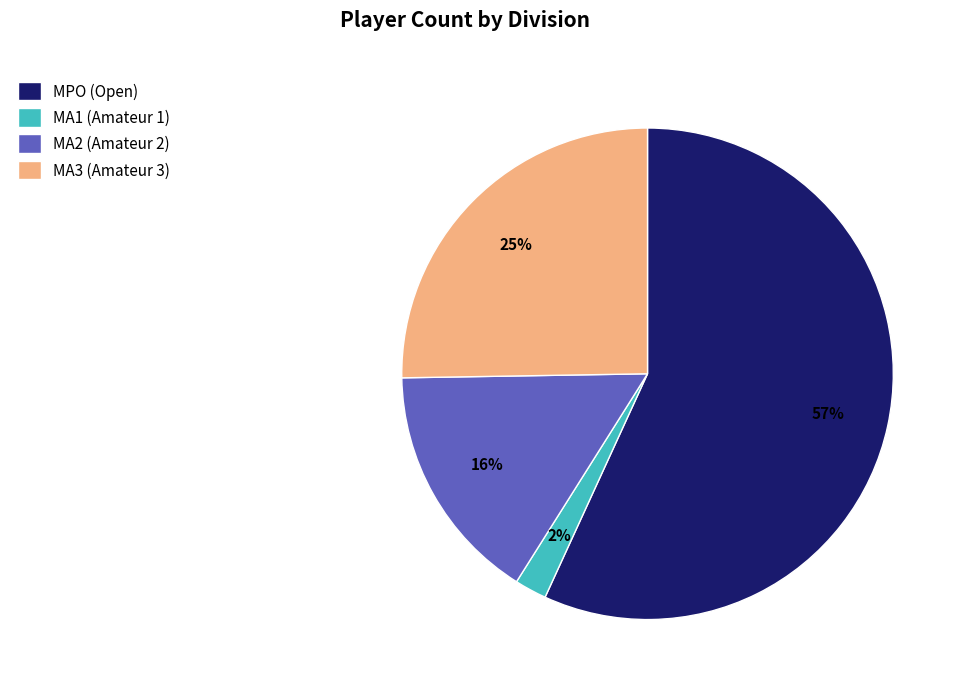

Rank the categories by value from lowest to highest.

MA1, MA2, MA3, MPO